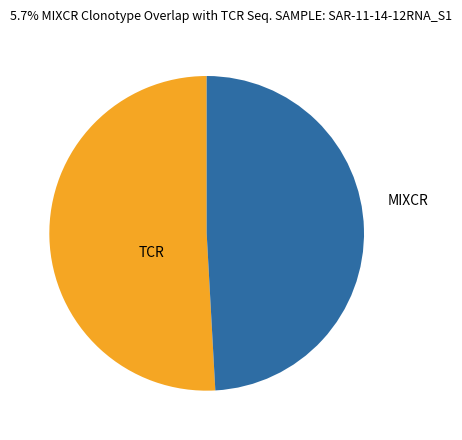

Between MIXCR and TCR, which is larger?

TCR